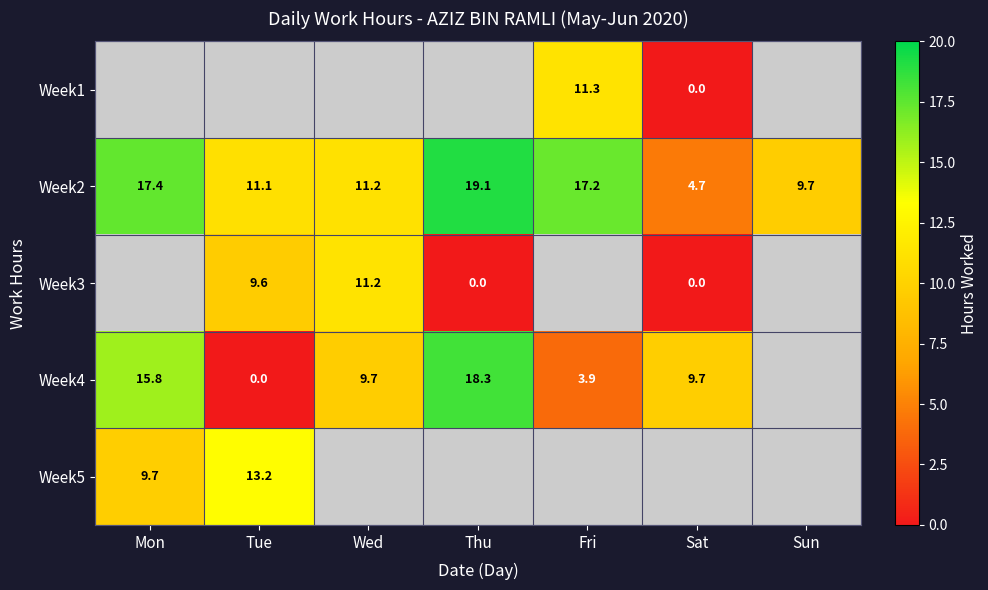

How many data points does each series have?

7